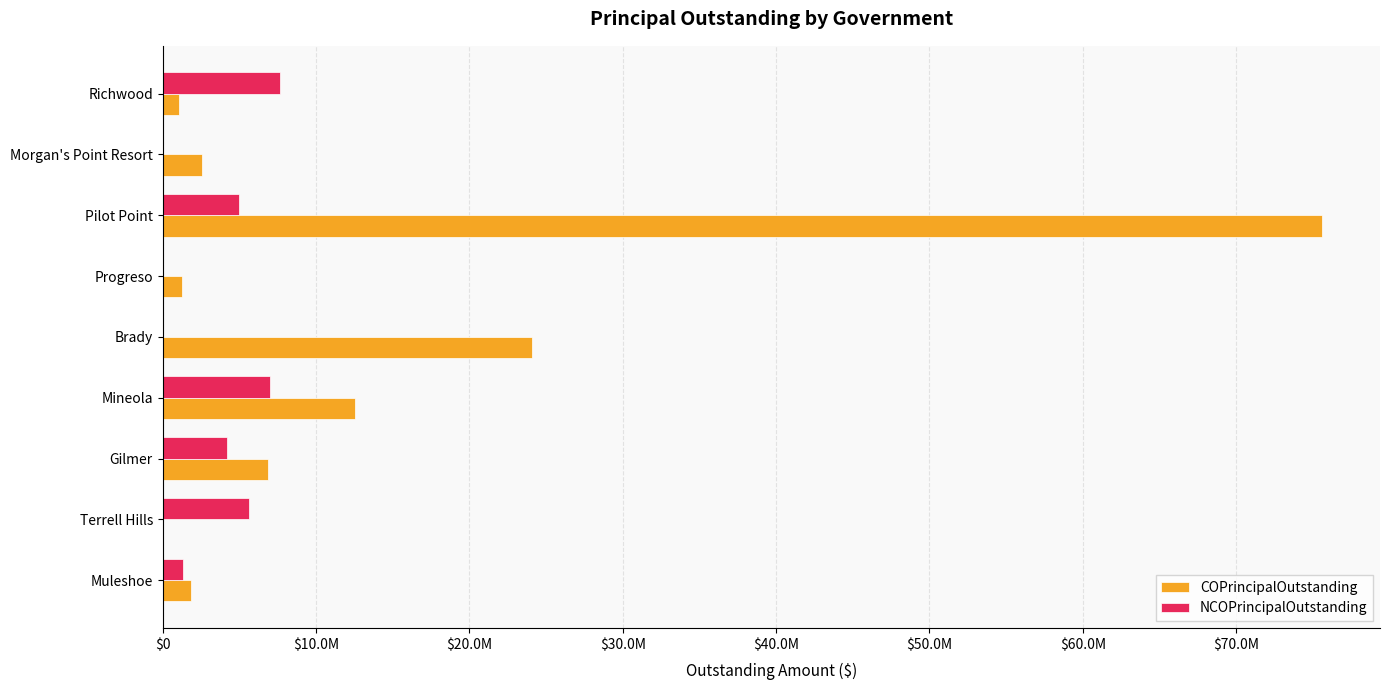

What are all the series names shown in the legend?

COPrincipalOutstanding, NCOPrincipalOutstanding